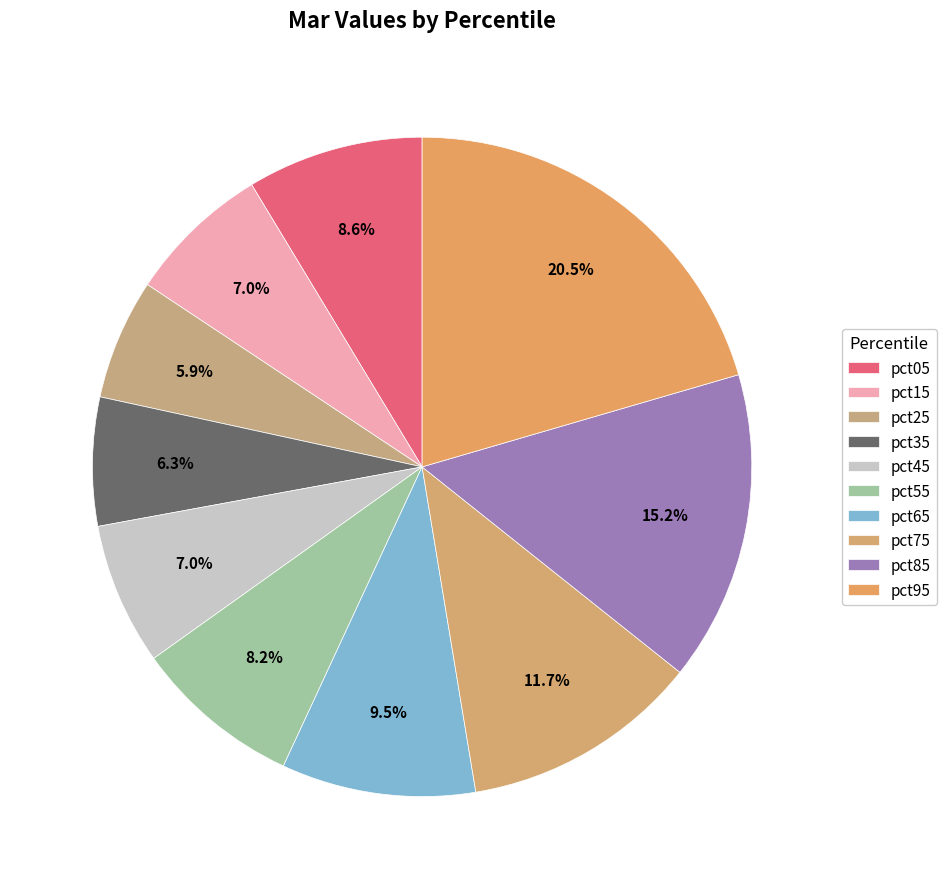

True or false: pct95 accounts for 20% of the total.

True